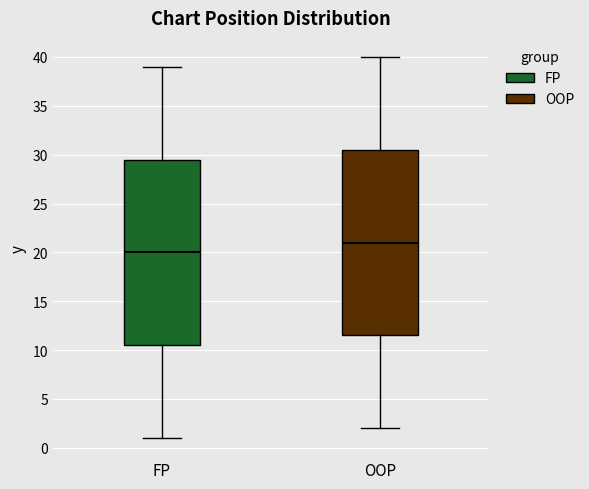

Which box has the highest median line?

OOP